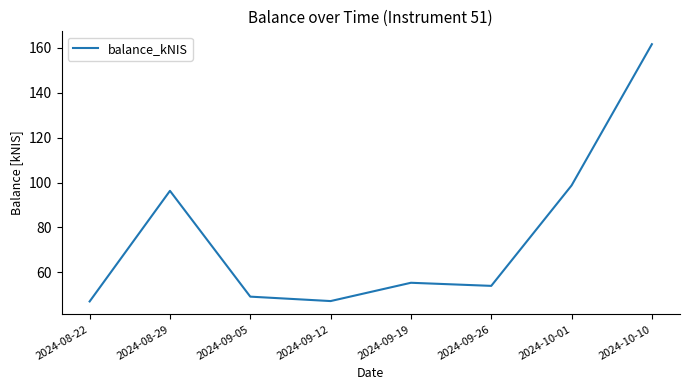

What is the average value?

76.2